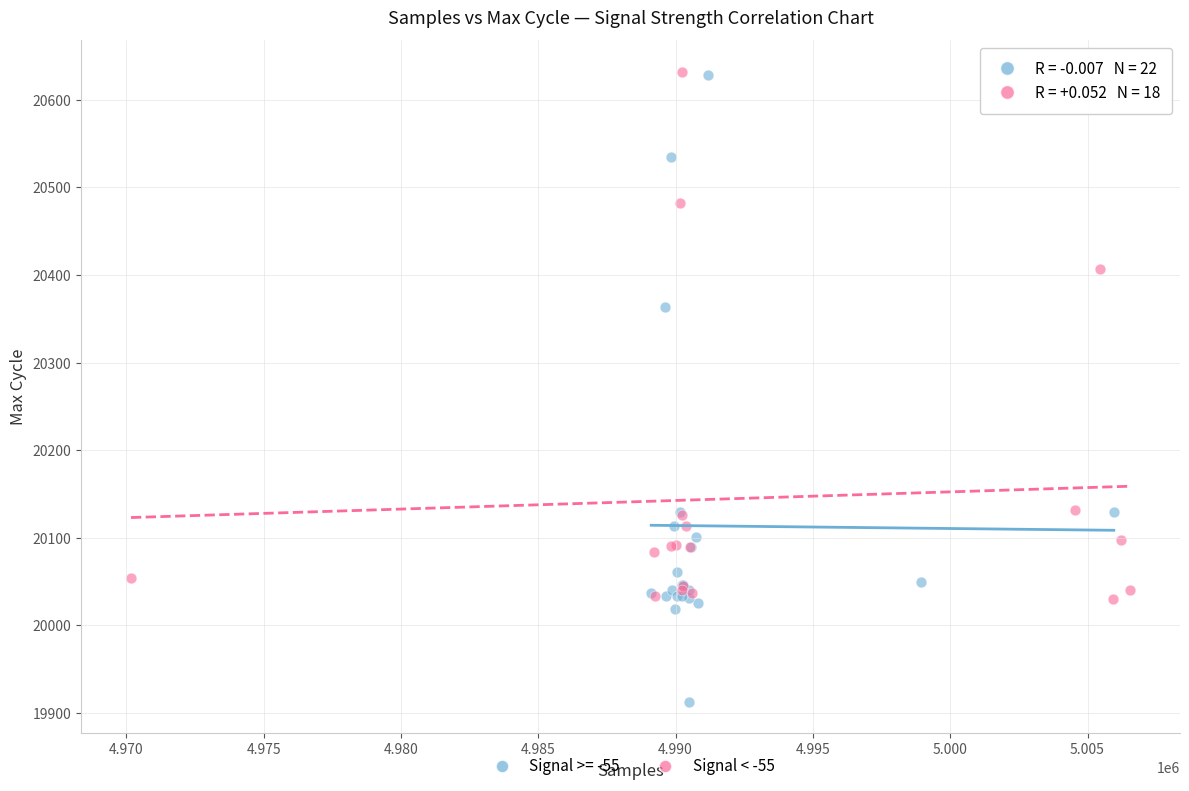

Which series contains the lowest Y value?

Signal >= -55